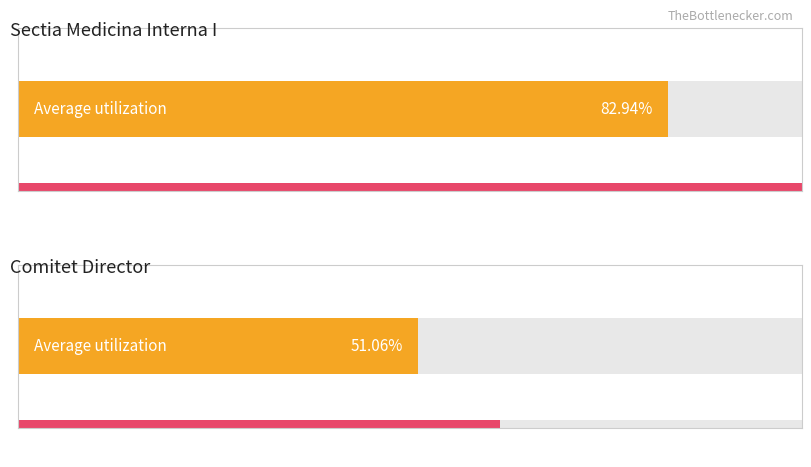

What is the label of the 2nd bar from the left?

COMITET DIRECTOR